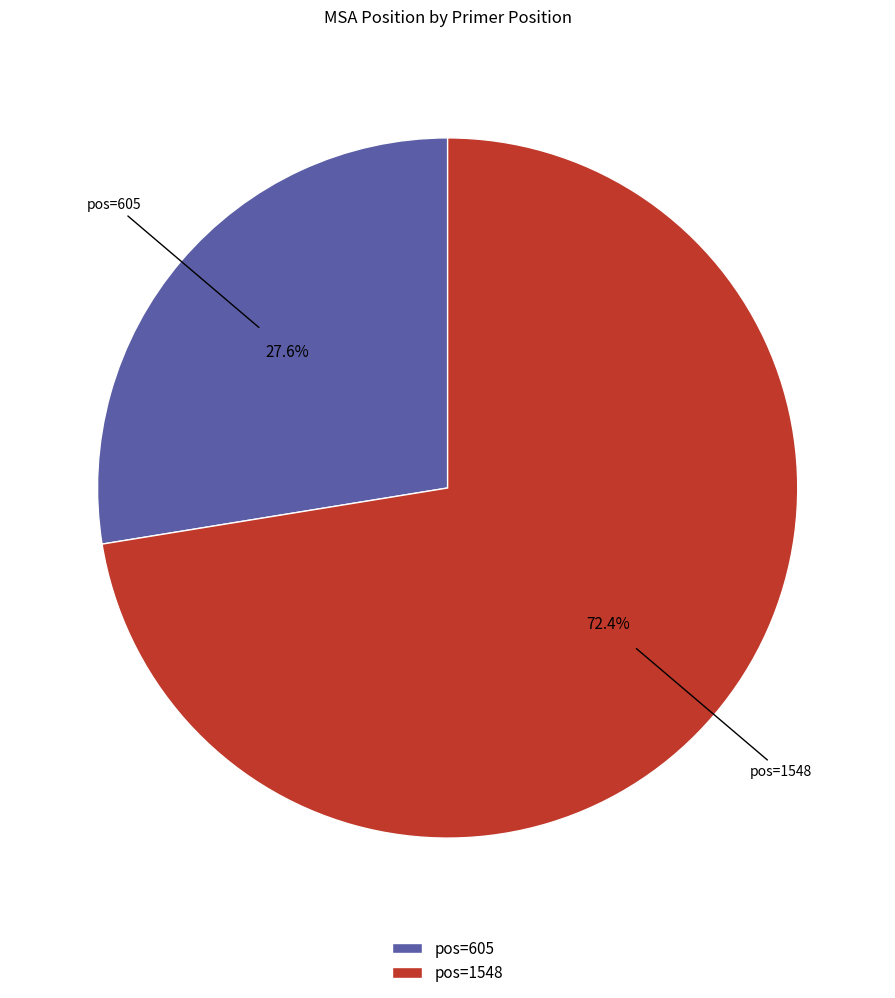

Do pos=605 and pos=1548 together represent more than half of the pie?

Yes